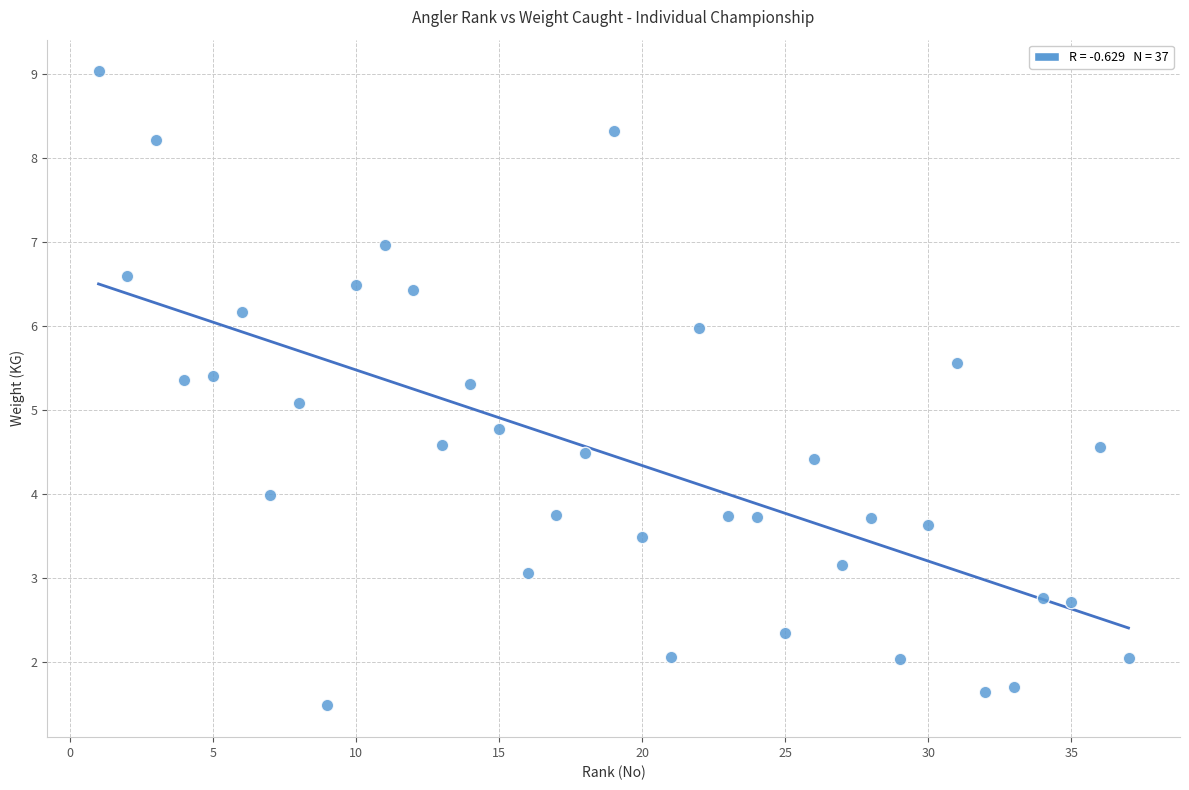

What is the range of X values (max minus min)?

36.0